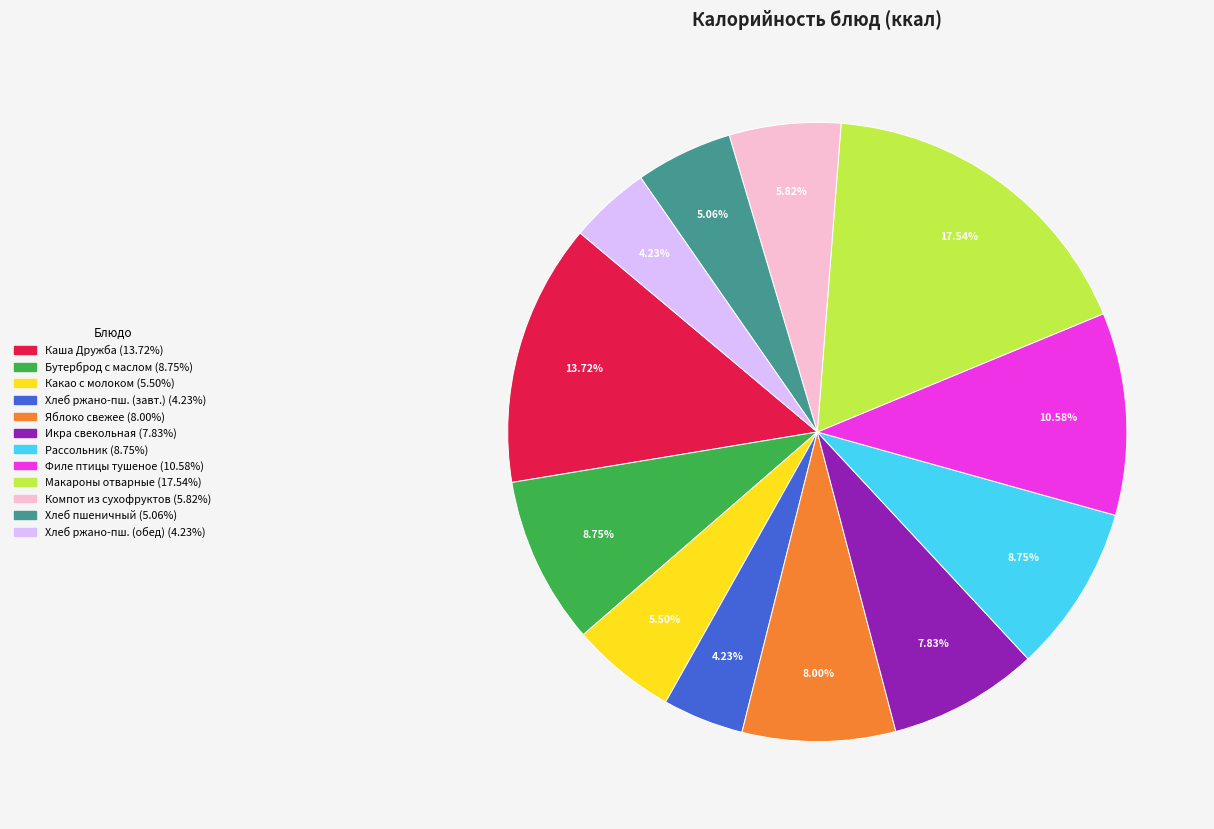

Is there a majority slice in this chart?

No